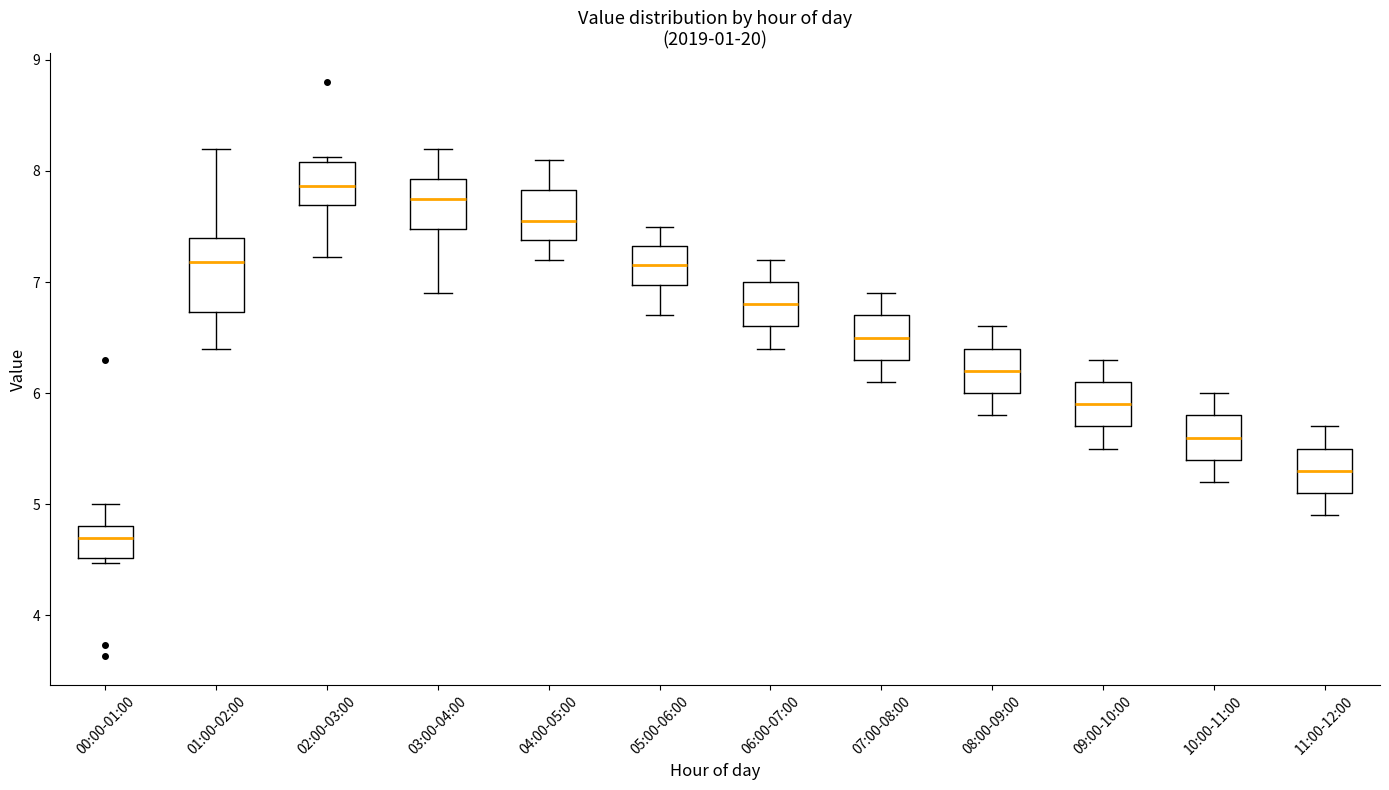

Reading left to right, transcribe this box plot: for each box, give where its median line is, the range the box spans, and where its two whiskers end, as read against the y-axis. The values are not printed on the chart, so give them approximately, as read against the axis.

00:00-01:00: median 4.7, box 4.5 to 4.8, whiskers 4.5 (just below the box's lower edge) to 5.0
01:00-02:00: median 7.2, box 6.7 to 7.4, whiskers 6.4 to 8.2
02:00-03:00: median 7.9, box 7.7 to 8.1, whiskers 7.2 to 8.1 (just above the box's upper edge)
03:00-04:00: median 7.8, box 7.5 to 7.9, whiskers 6.9 to 8.2
04:00-05:00: median 7.6, box 7.4 to 7.8, whiskers 7.2 to 8.1
05:00-06:00: median 7.2, box 7.0 to 7.3, whiskers 6.7 to 7.5
06:00-07:00: median 6.8, box 6.6 to 7.0, whiskers 6.4 to 7.2
07:00-08:00: median 6.5, box 6.3 to 6.7, whiskers 6.1 to 6.9
08:00-09:00: median 6.2, box 6.0 to 6.4, whiskers 5.8 to 6.6
09:00-10:00: median 5.9, box 5.7 to 6.1, whiskers 5.5 to 6.3
10:00-11:00: median 5.6, box 5.4 to 5.8, whiskers 5.2 to 6.0
11:00-12:00: median 5.3, box 5.1 to 5.5, whiskers 4.9 to 5.7